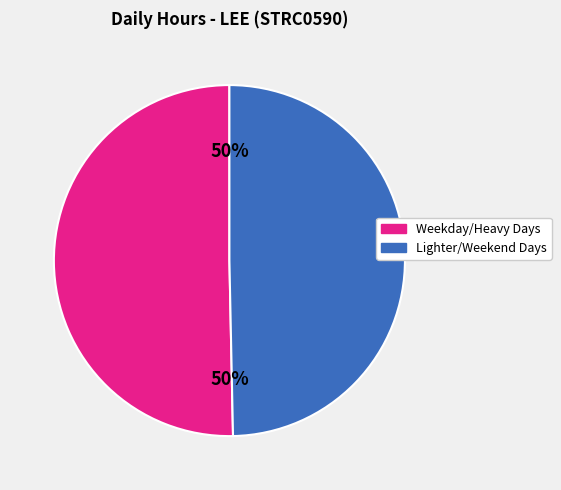

To the nearest percent, what is the average slice percentage?

50%